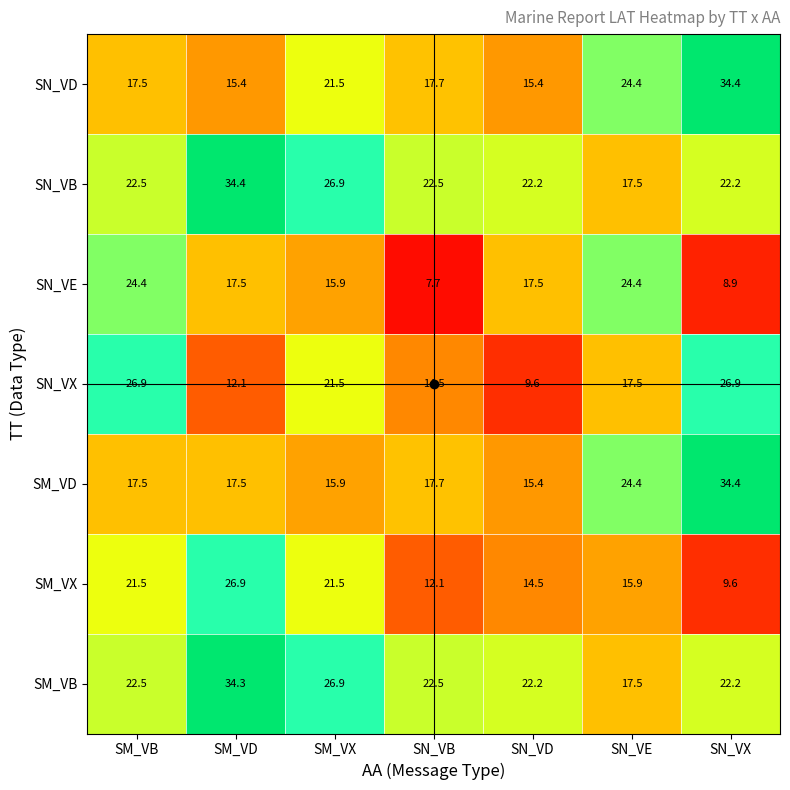

The value of SN_VB at SM_VB is 39.8. True or false?

False